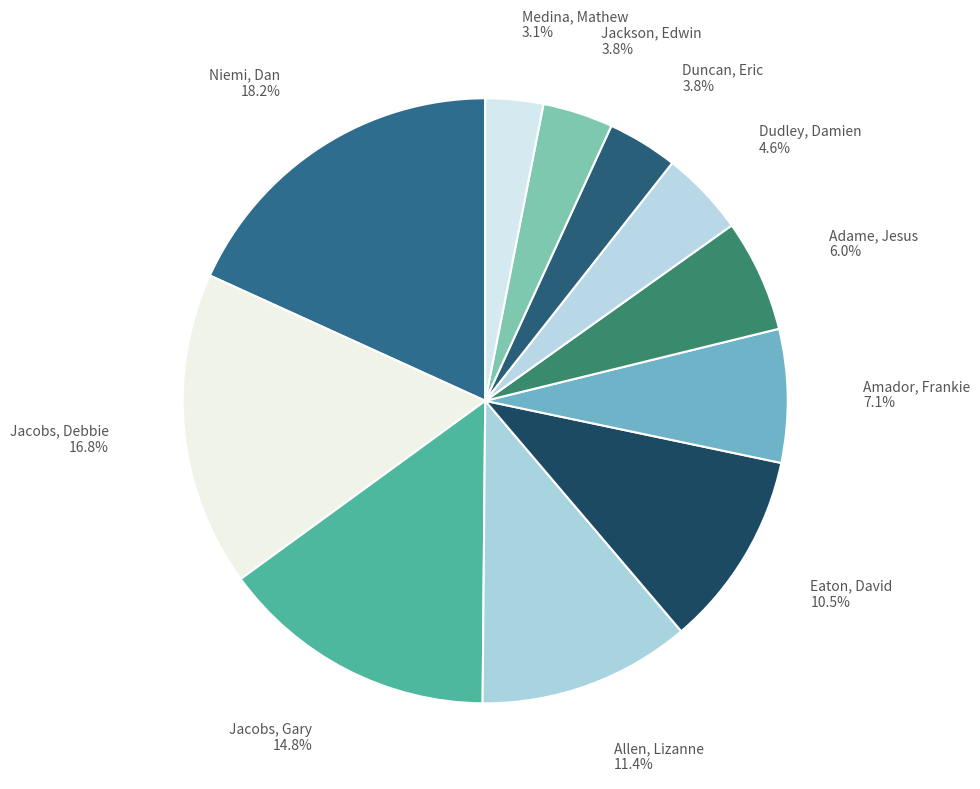

How many segments does this pie chart have?

11